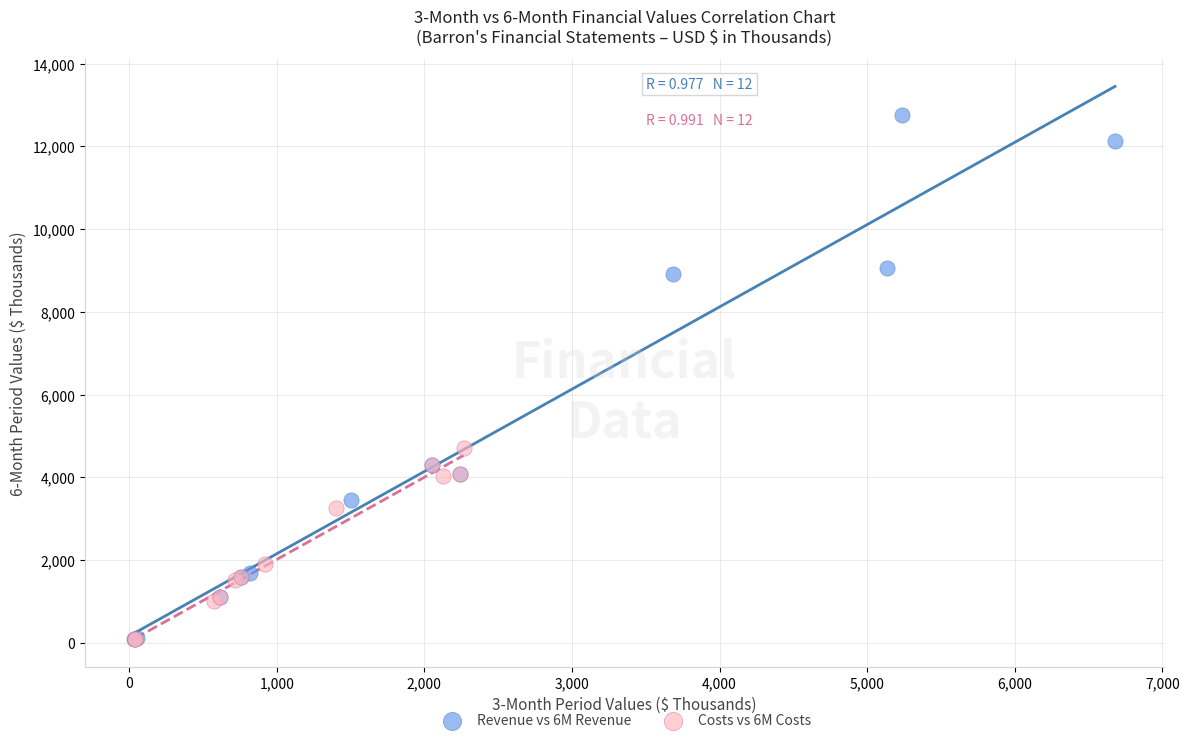

Which series has the widest spread of Y values?

Revenue vs 6M Revenue